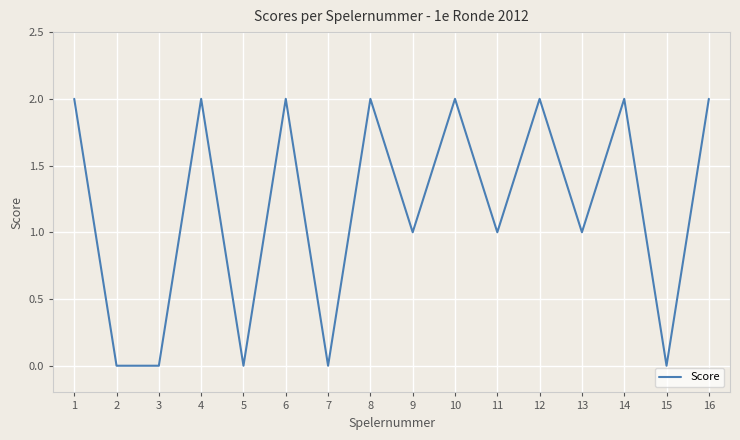

The value at 3 is 1. True or false?

False